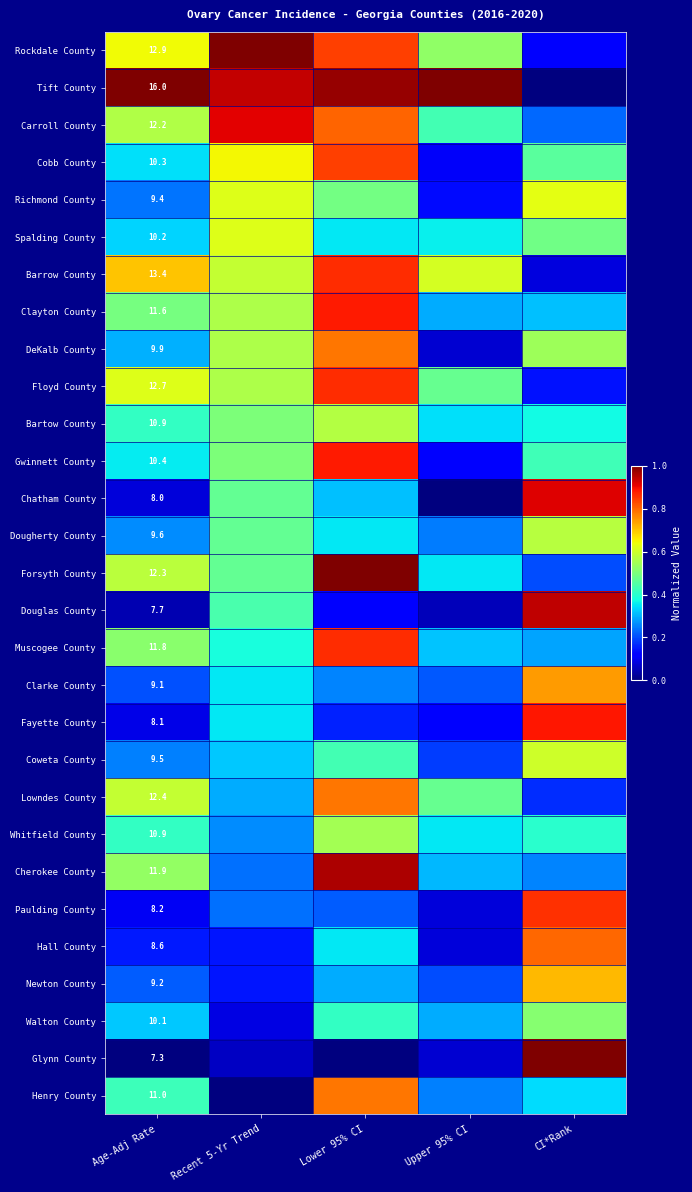

Is it true that Muscogee County equals 1.2 at Lower 95% CI?

False